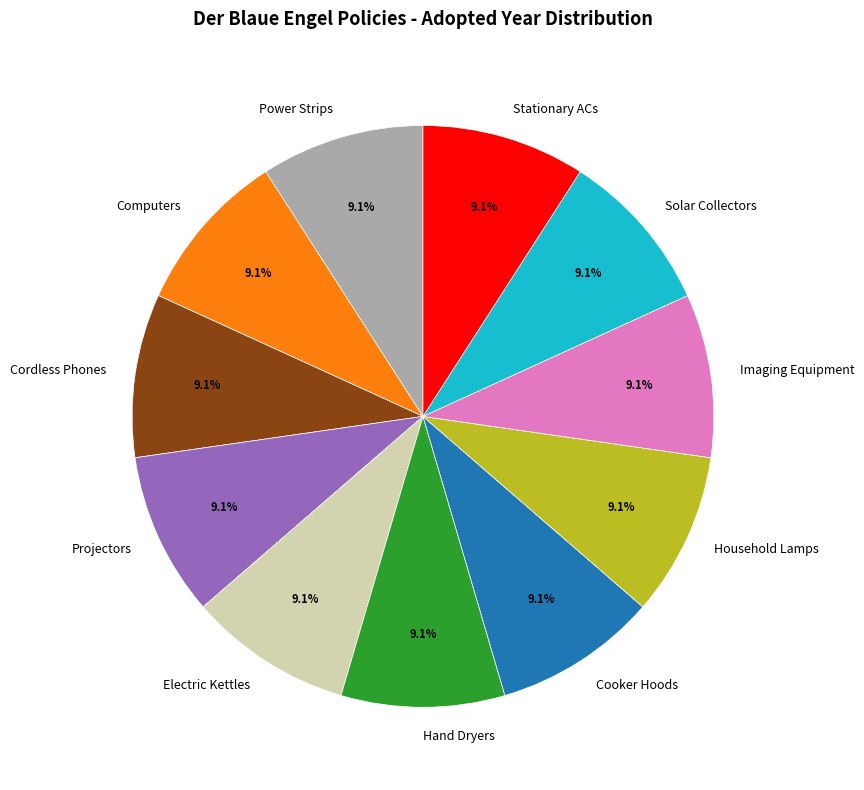

What is the ratio of the value at Computers to the value at Stationary ACs?

1.0